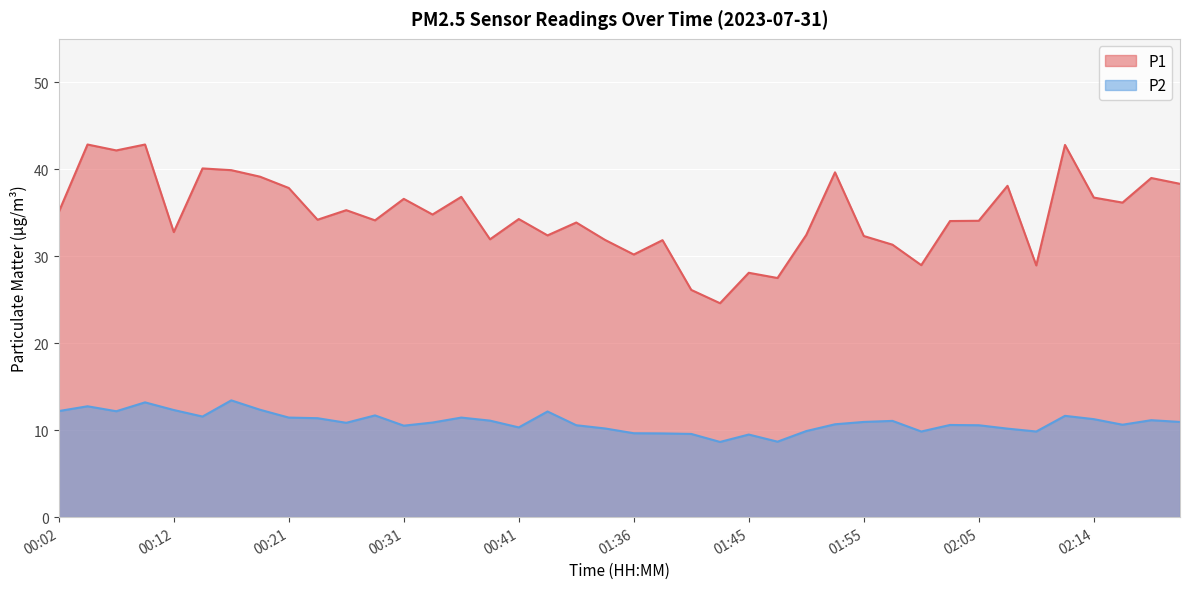

At how many categories does at least one series exceed 39?

8